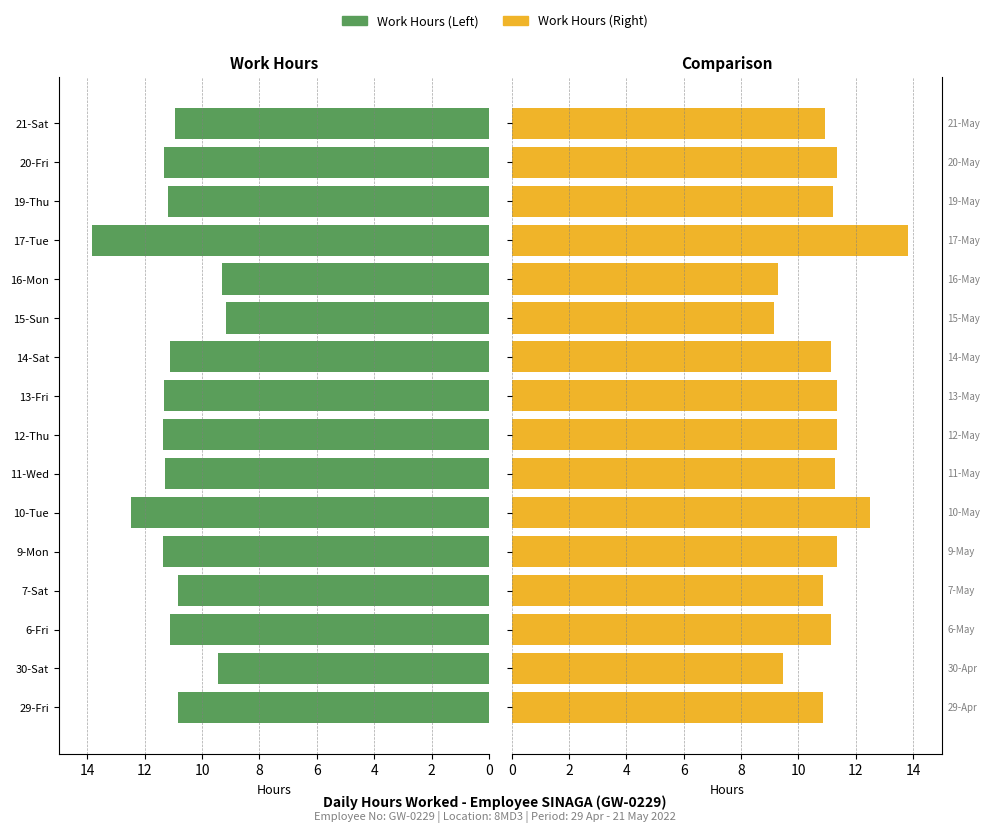

Are the bars horizontal?

Yes